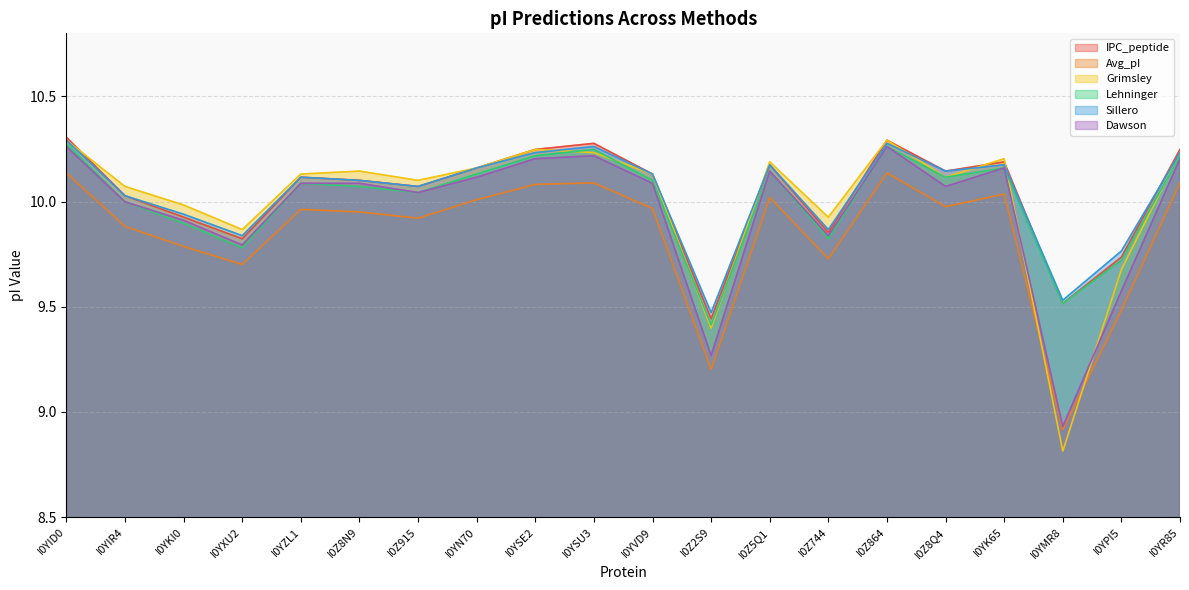

What is the minimum value shown in the chart?

8.8